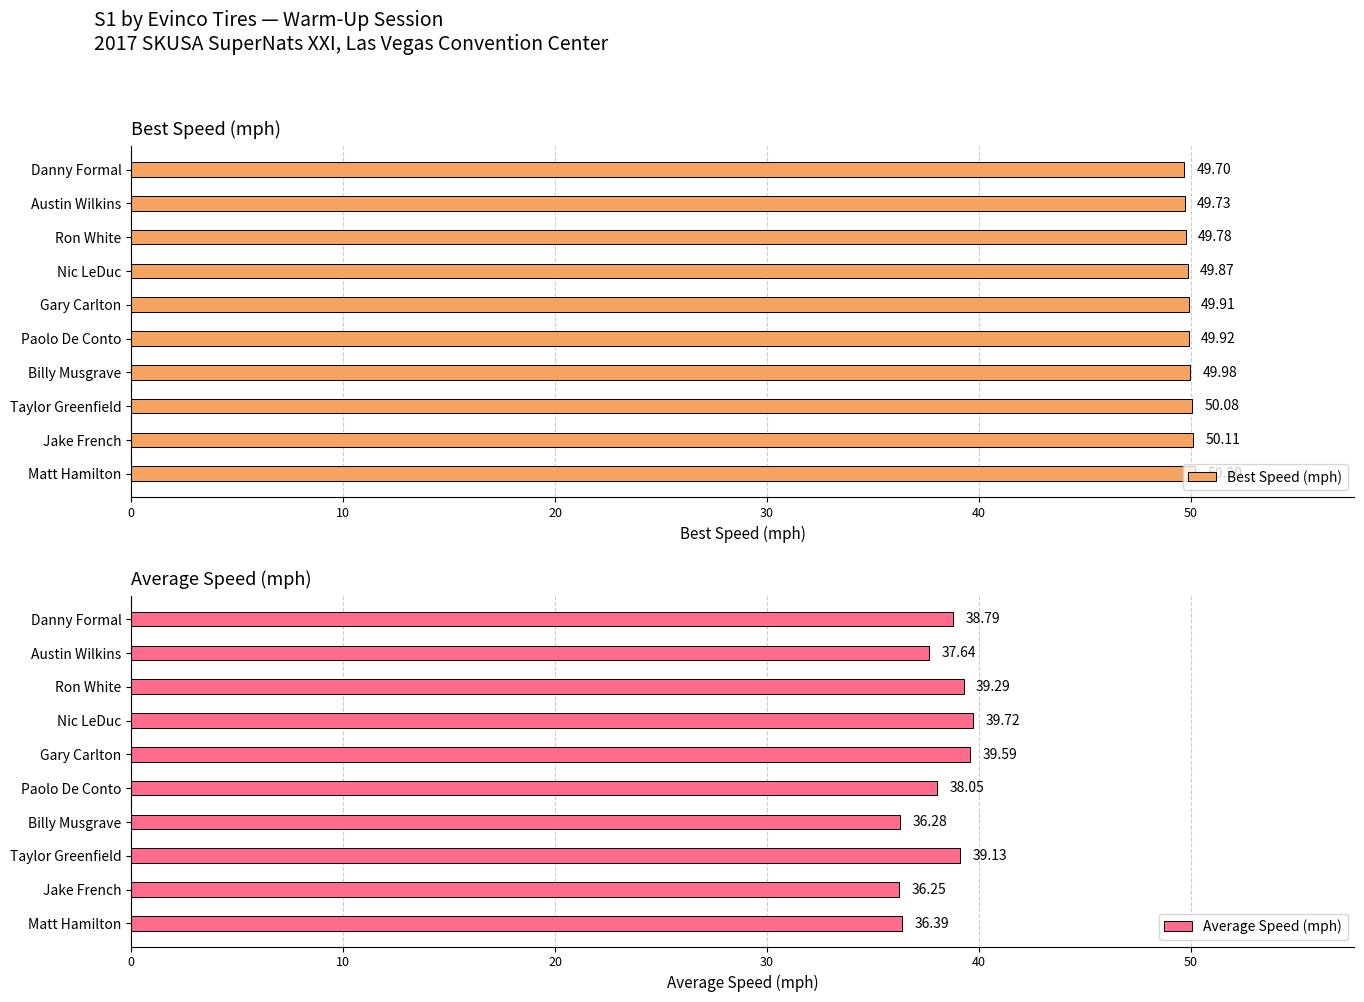

At which label is Average Speed (mph) closest to 37?

Matt Hamilton